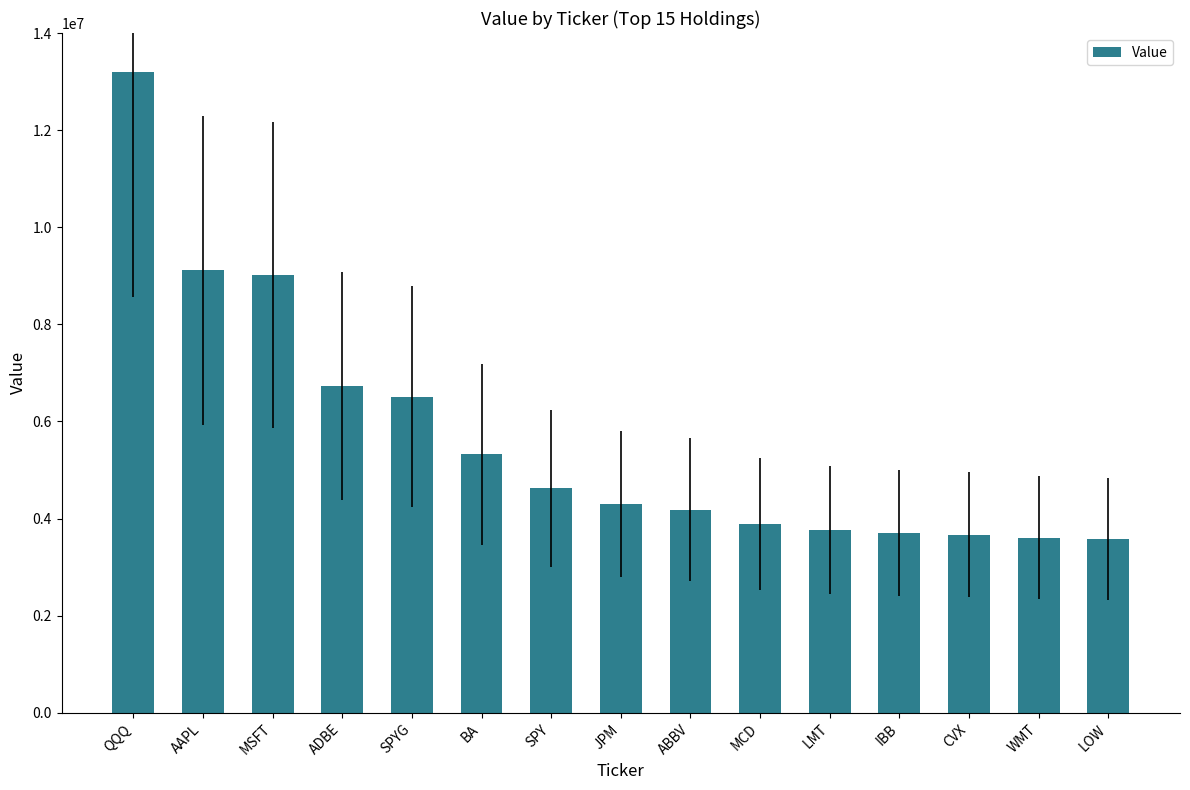

Approximately how many times larger is the value at LMT compared to CVX?

1.0